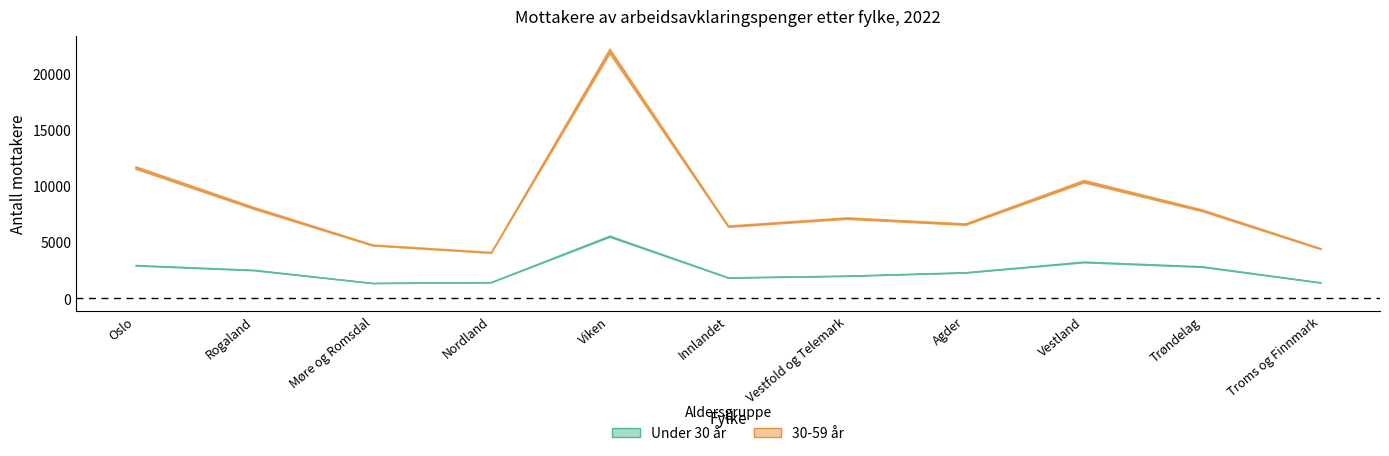

Where is the first local maximum for 30-59 år (Januar)?

Viken